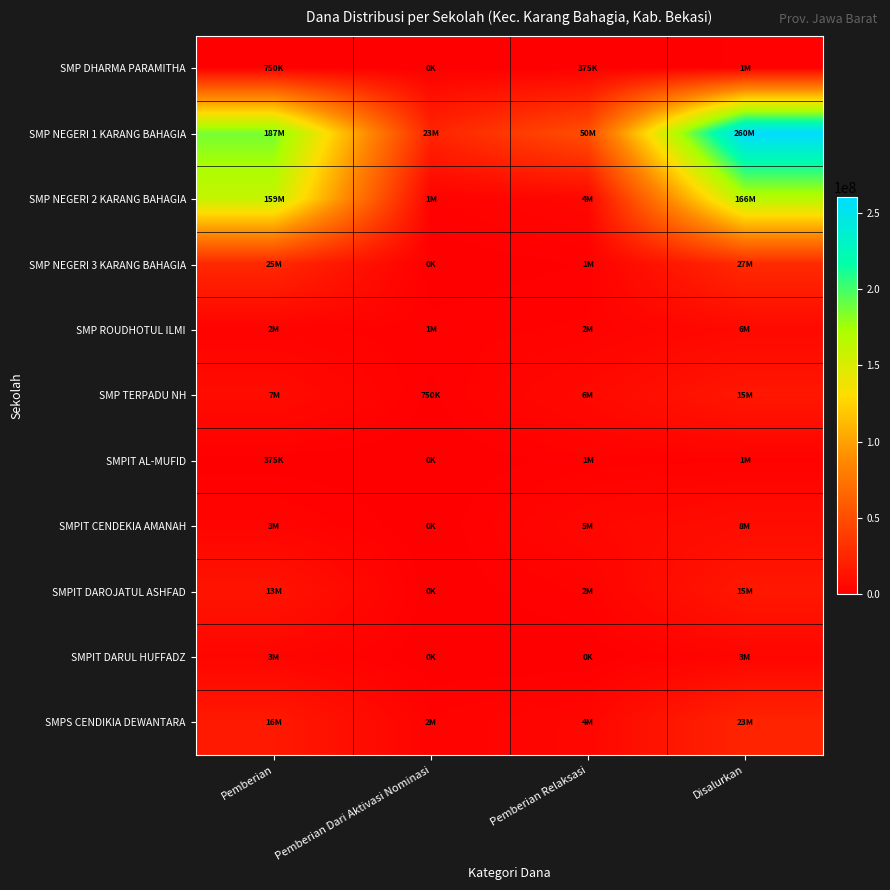

How many data points does each series have?

4